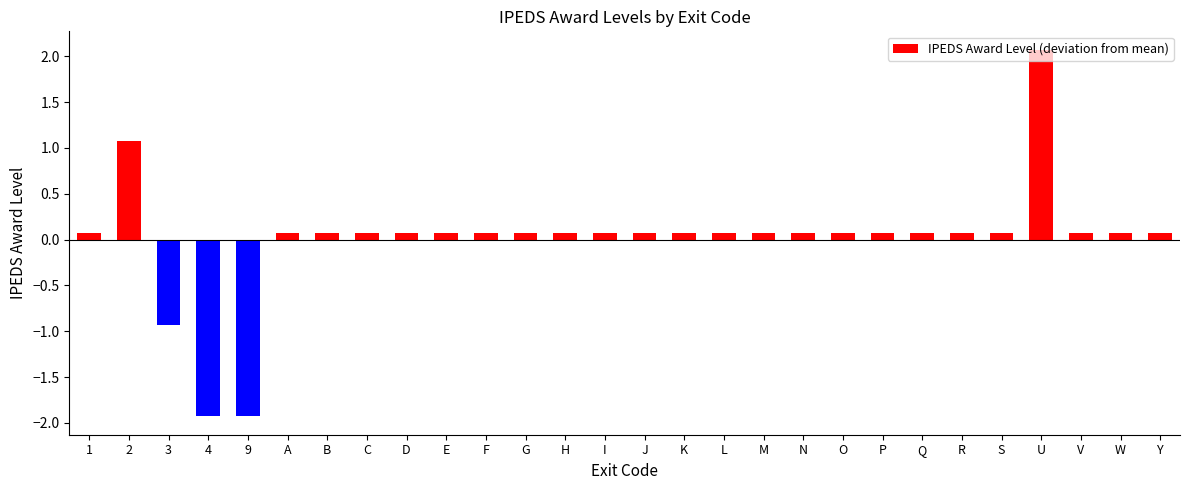

What position from the left is U?

25